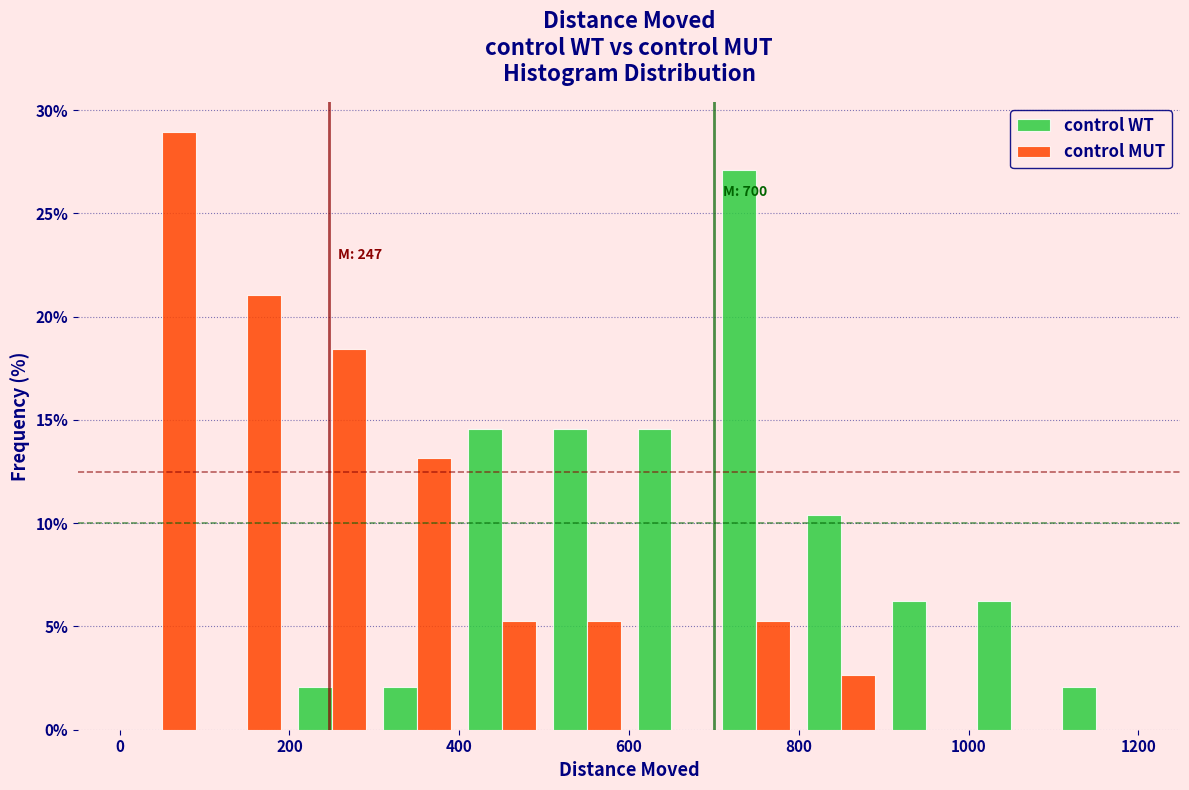

In the control WT series, which range on the x-axis has the tallest bar?

700 to 800